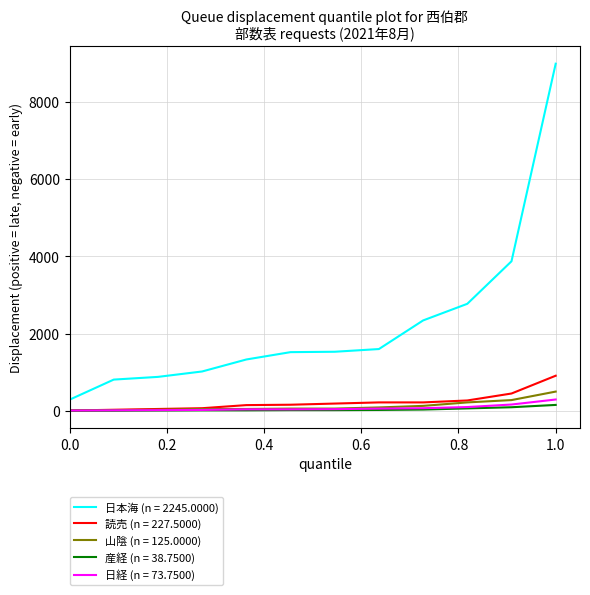

What is the greatest value displayed?

8980